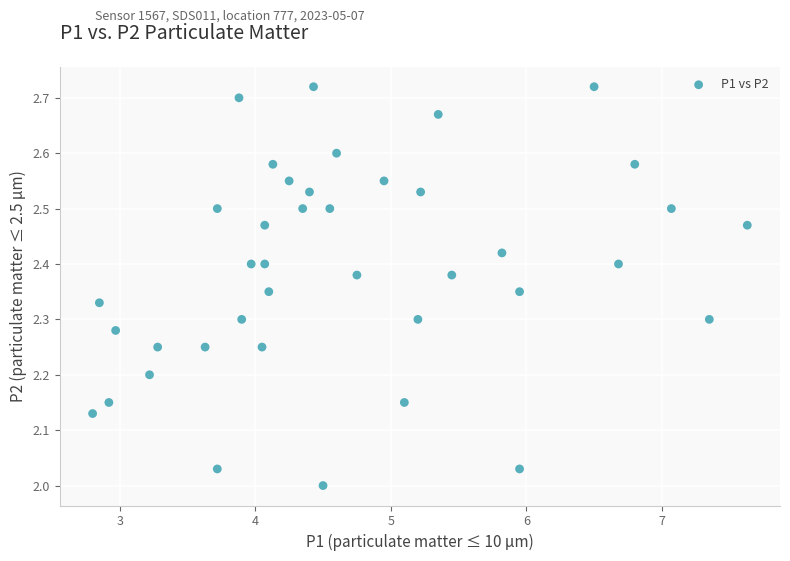

What is the range of X values (max minus min)?

4.8